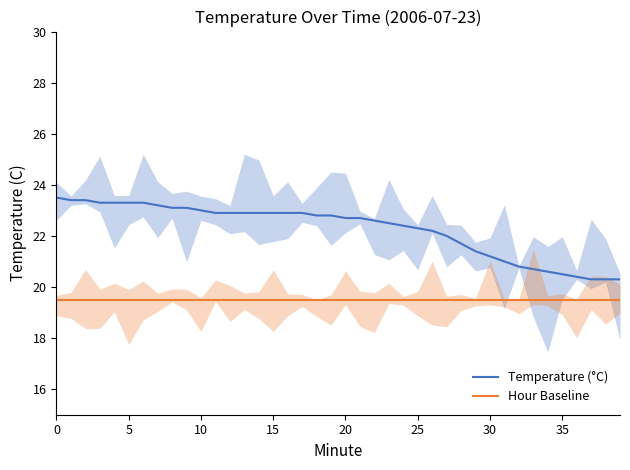

True or false: Temperature (°C) and Hour Baseline intersect in this chart.

False